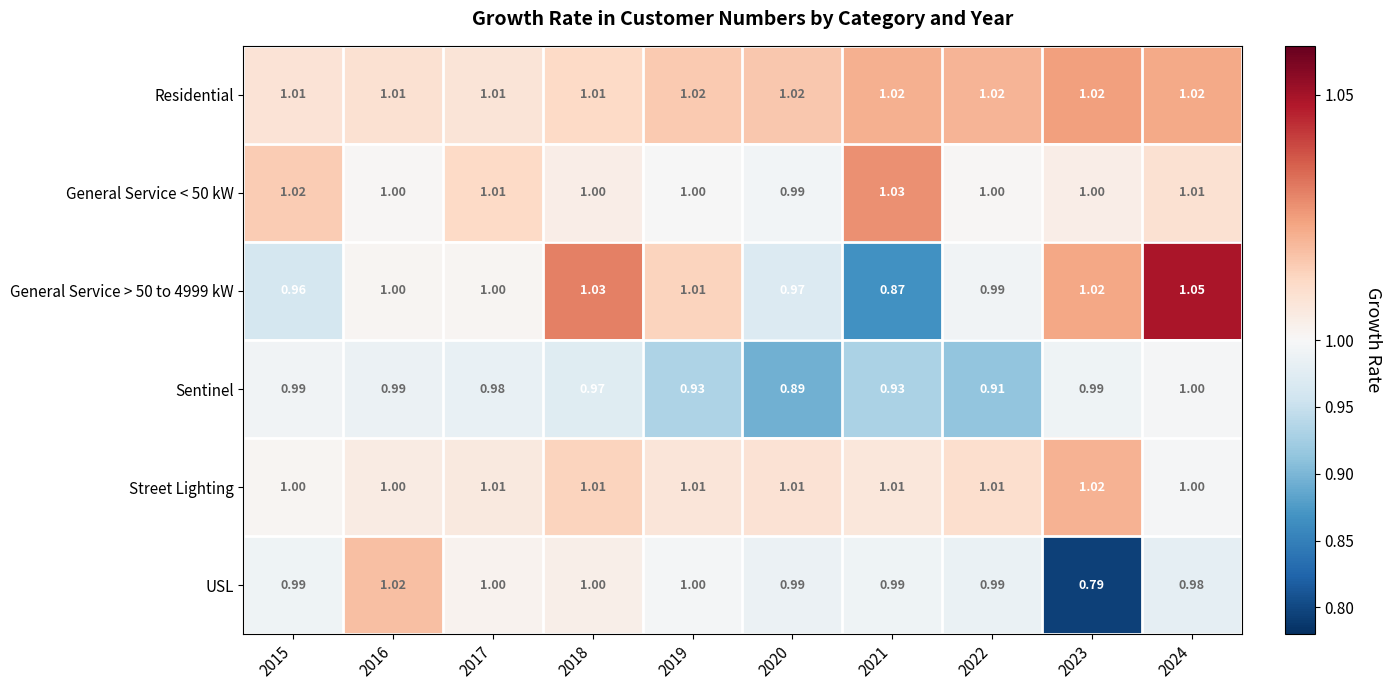

Which series has the largest range (max minus min)?

USL